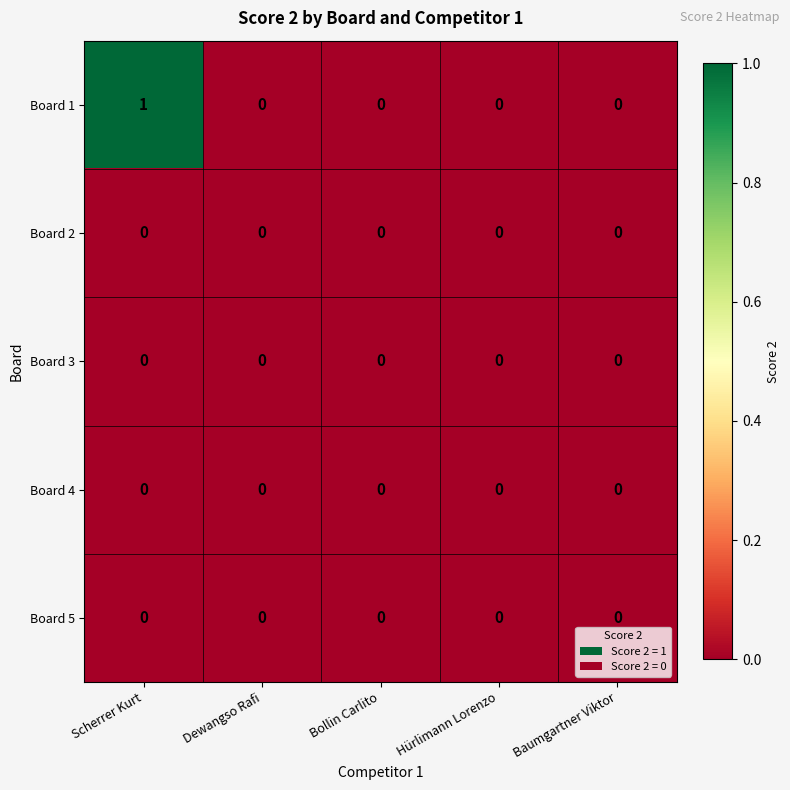

Which series has the largest range (max minus min)?

Board 1